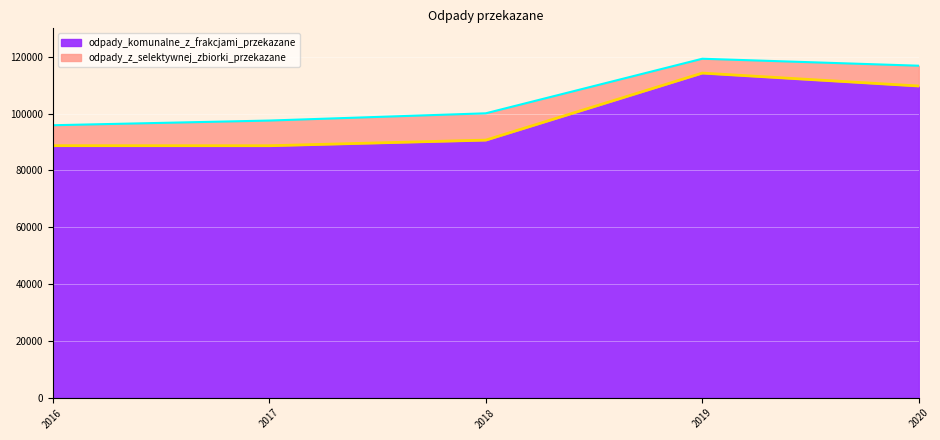

What is the difference between the second highest and minimum values?

21014.4